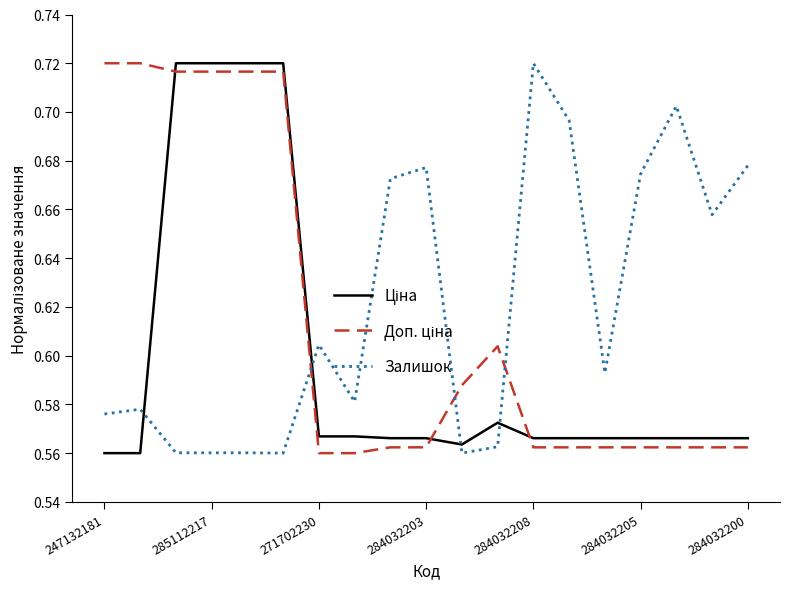

Which series has the largest total across all categories?

Залишок